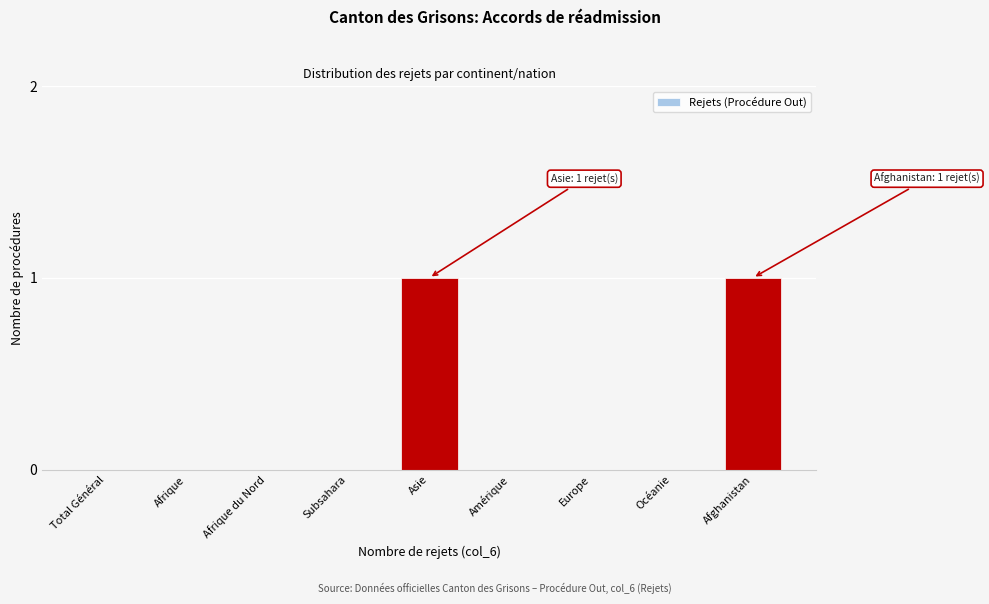

Reading right to left, transcribe all the data shown in this chart.

Afghanistan=1	Océanie=0	Europe=0	Amérique=0	Asie=1	Subsahara=0	Afrique du Nord=0	Afrique=0	Total Général=0